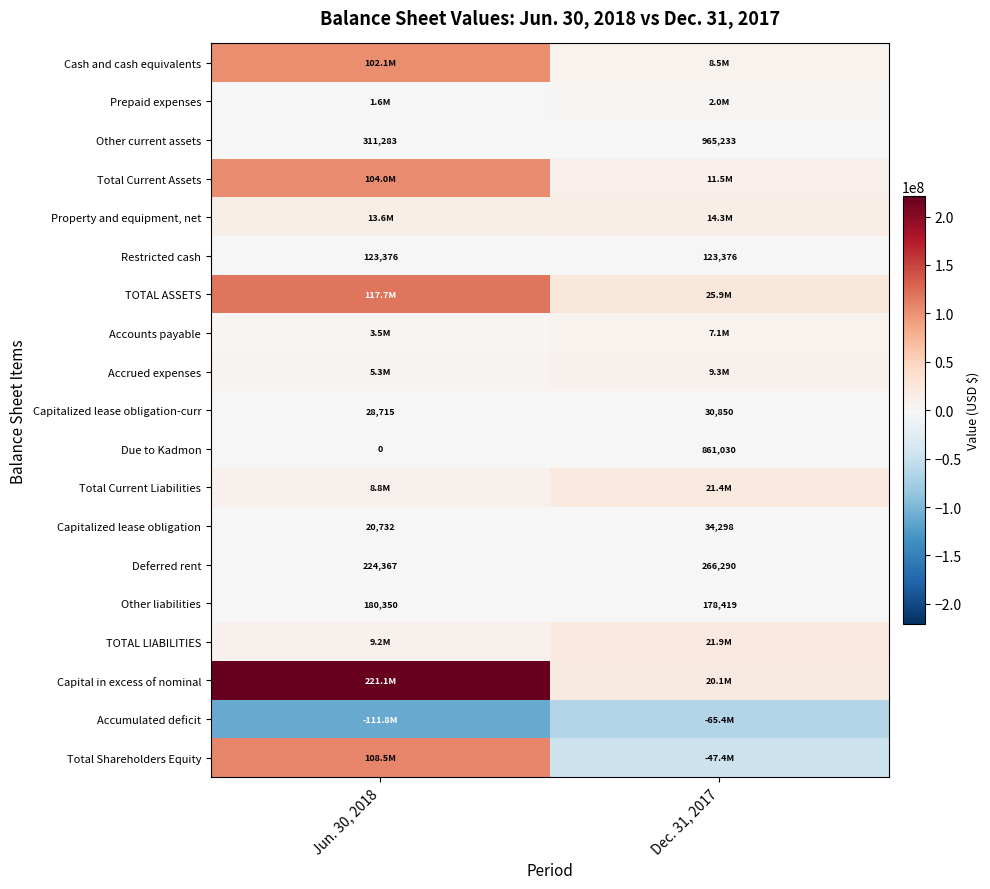

What is the greatest value displayed?

221080313